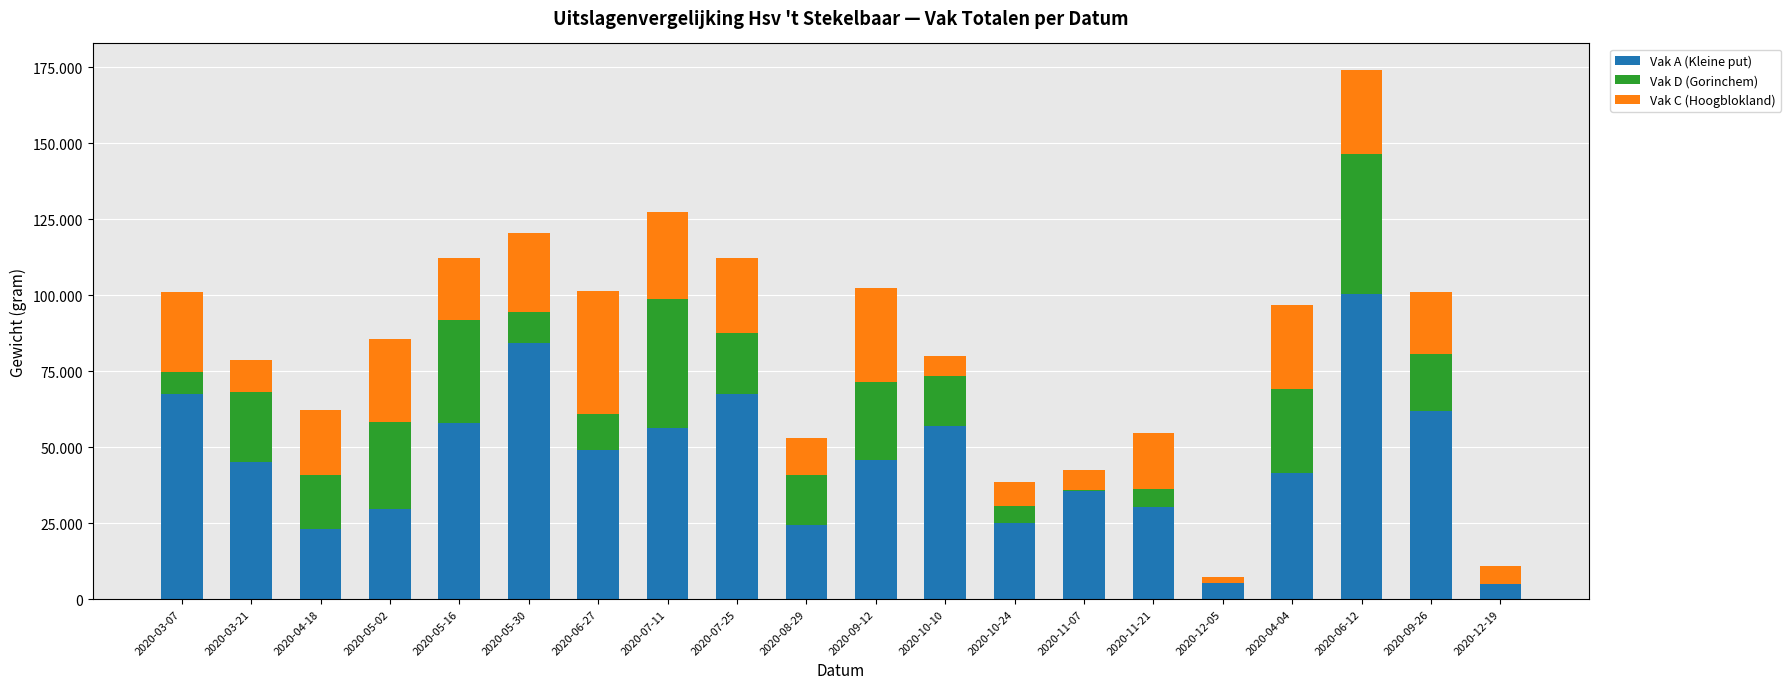

Are the bars grouped side by side (vs. stacked)?

No